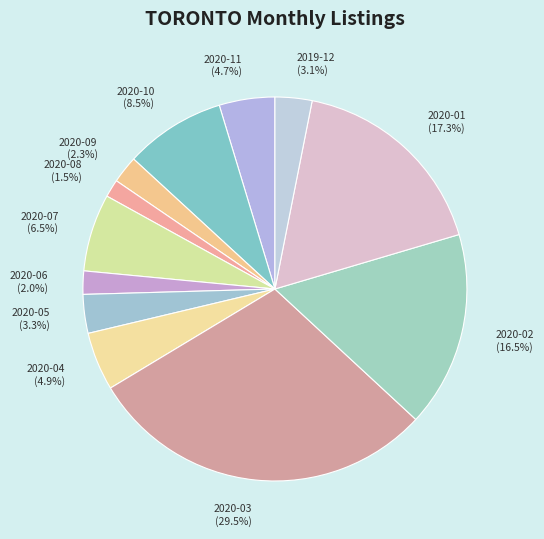

Is there any slice that represents more than half of the pie?

No